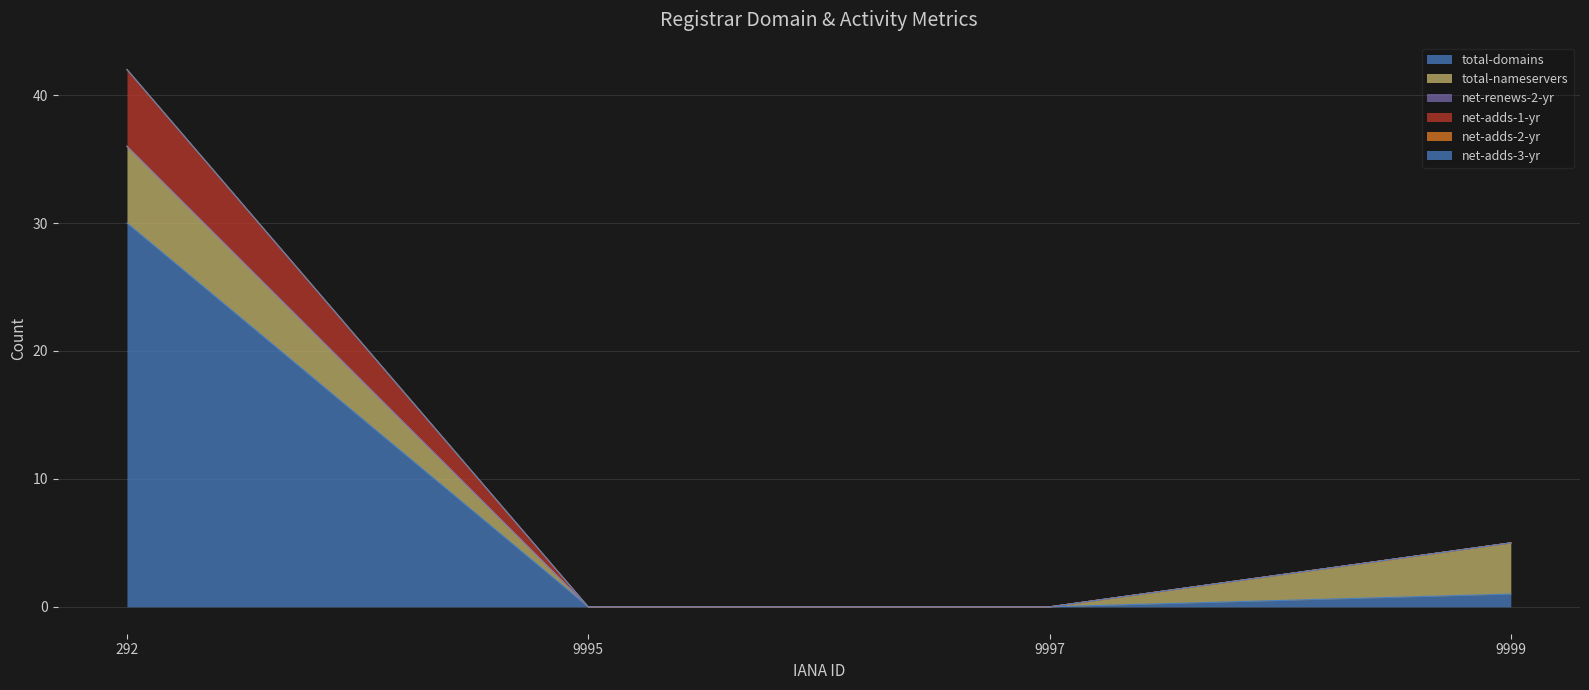

True or false: total-domains has a value of 21 at 292.

False